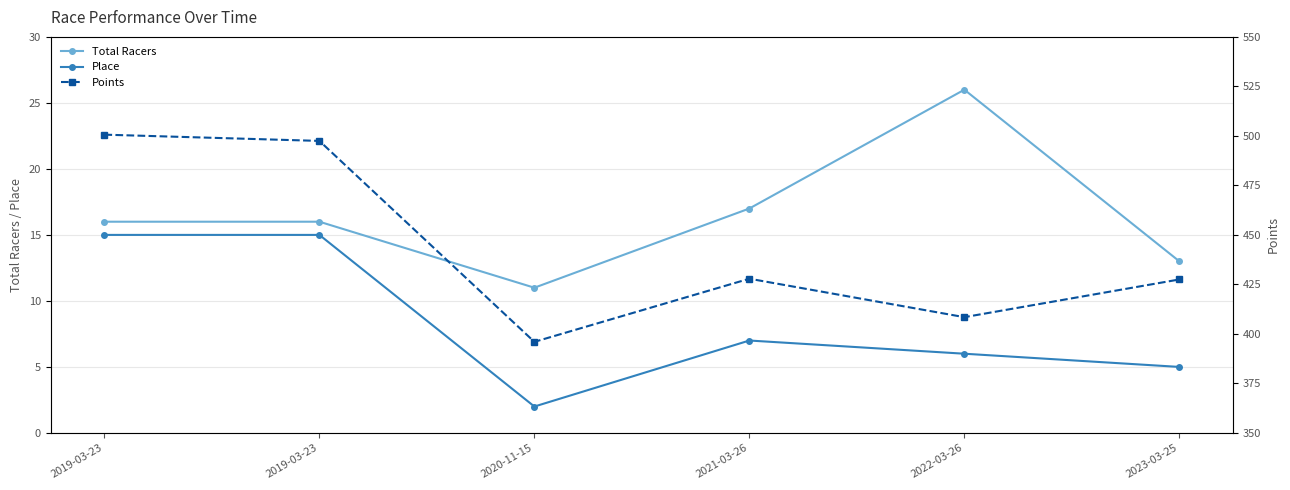

True or false: Points and Total Racers cross at least once.

False